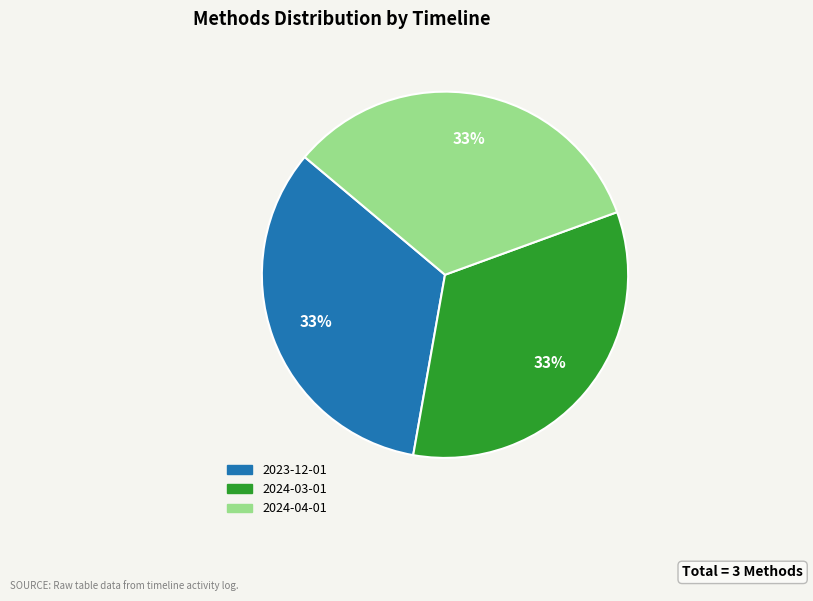

To the nearest percent, what is the average slice percentage?

33%